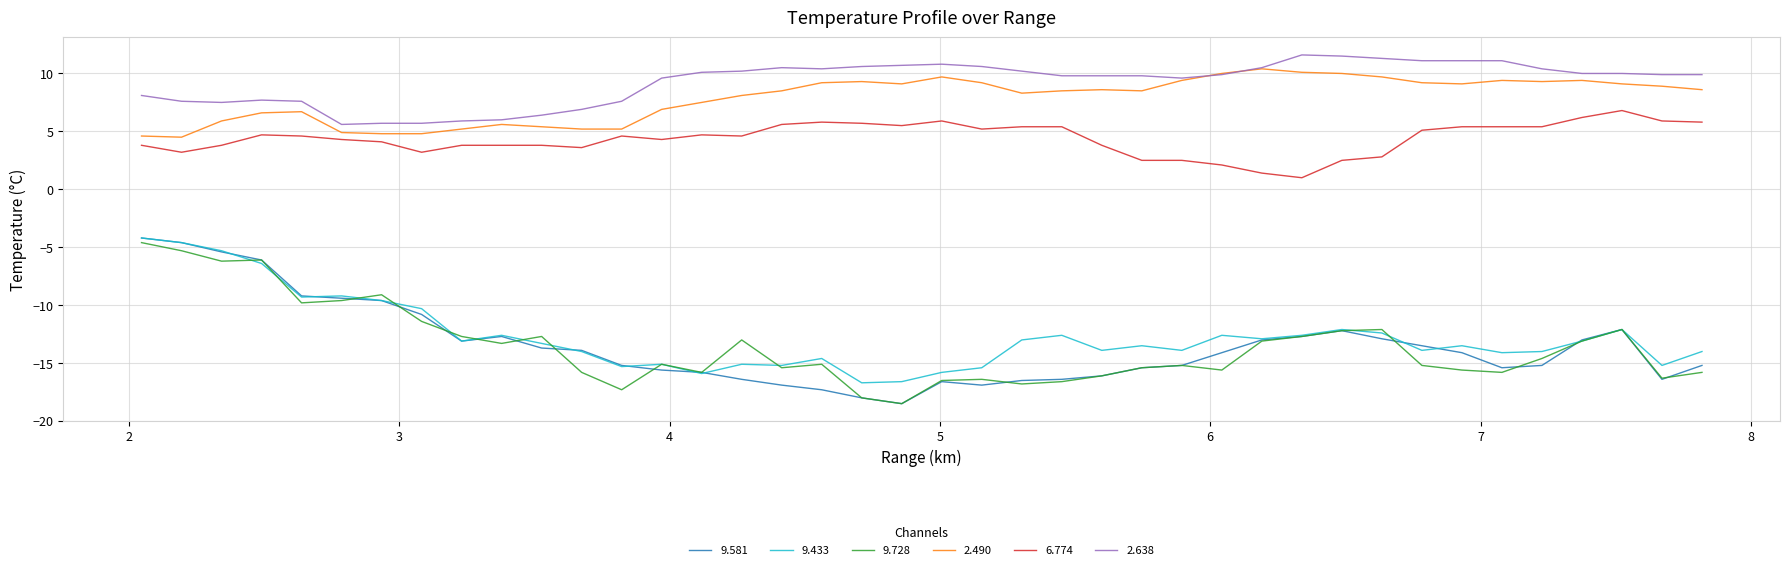

Which series has the largest total across all categories?

2.638